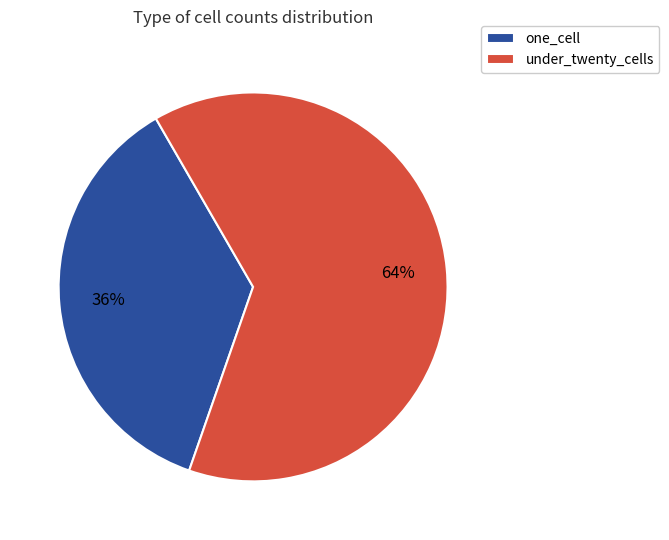

How many segments does this pie chart have?

2